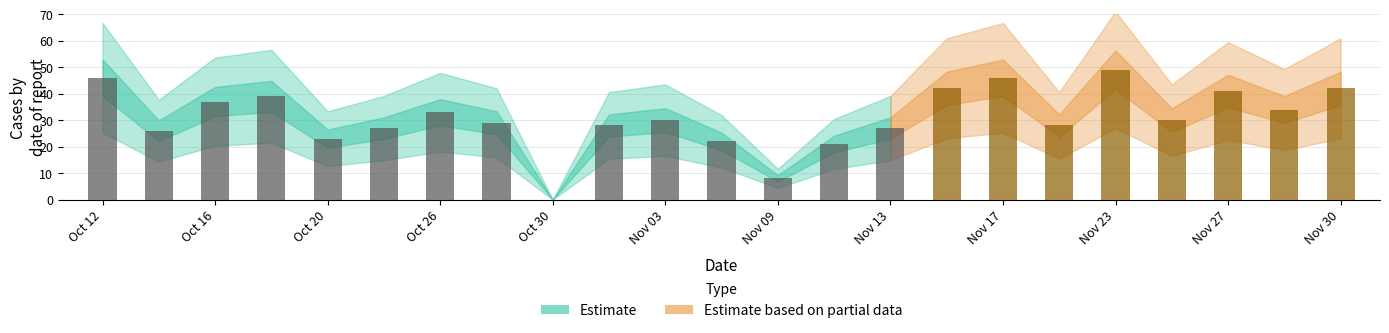

What is the greatest value displayed?

49